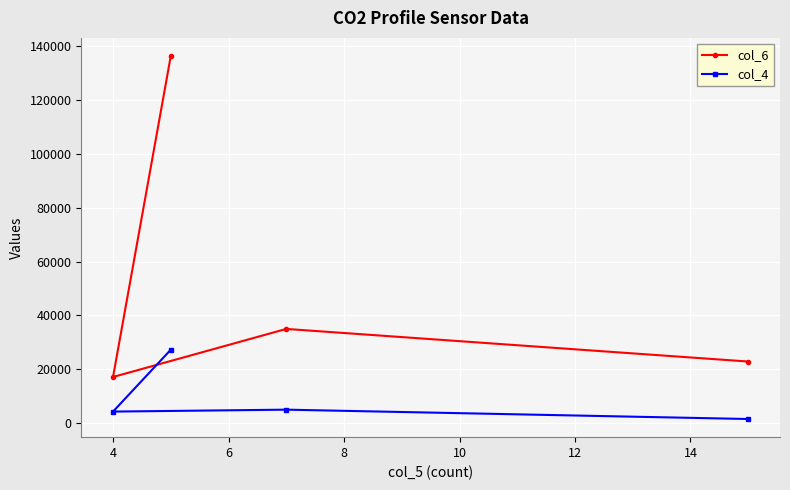

What is the difference between the maximum and minimum values in the col_4 series?

25754.5